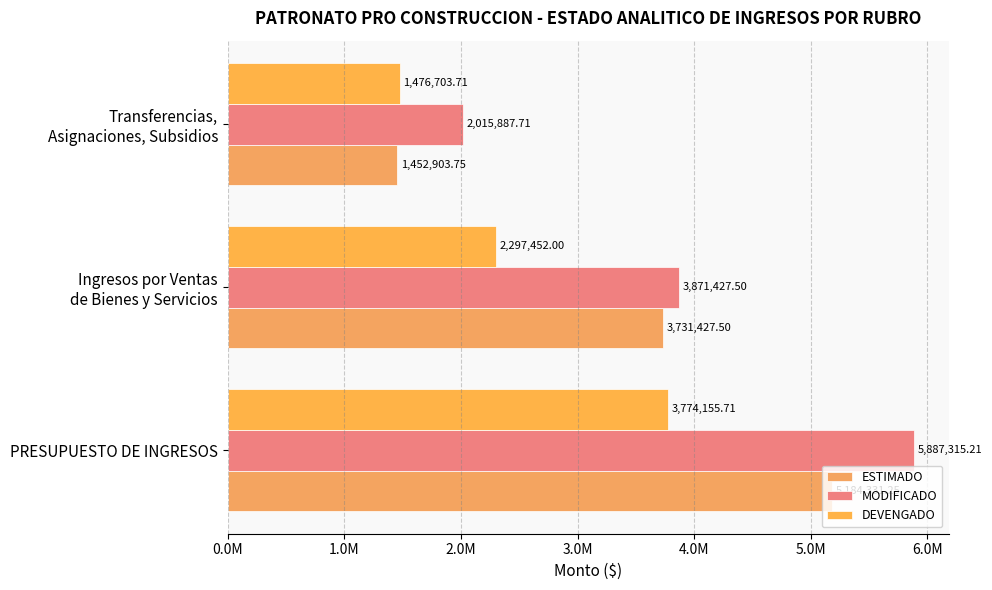

Which series has the largest range (max minus min)?

MODIFICADO